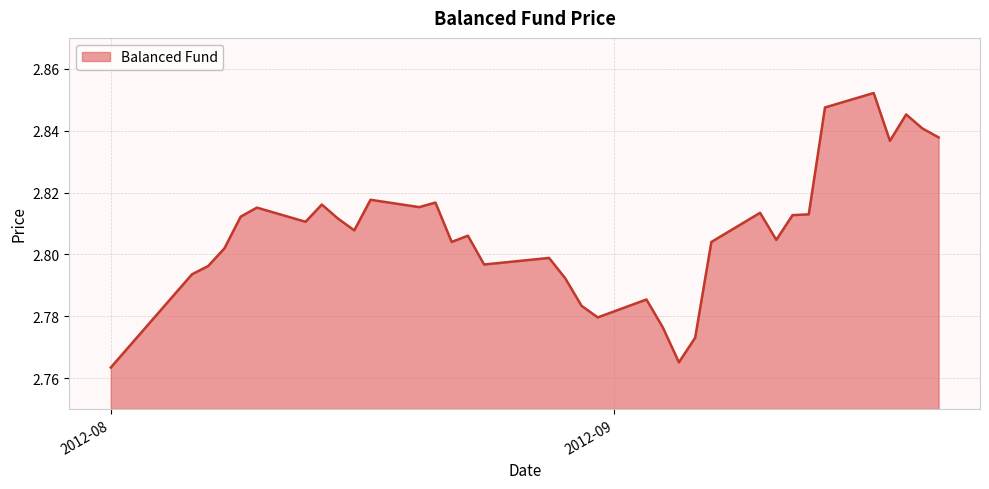

How many lines are shown in the chart?

1